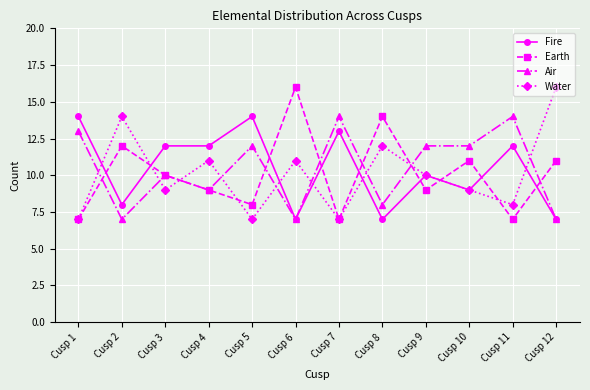

True or false: Fire has a value of 20 at Cusp 7.

False